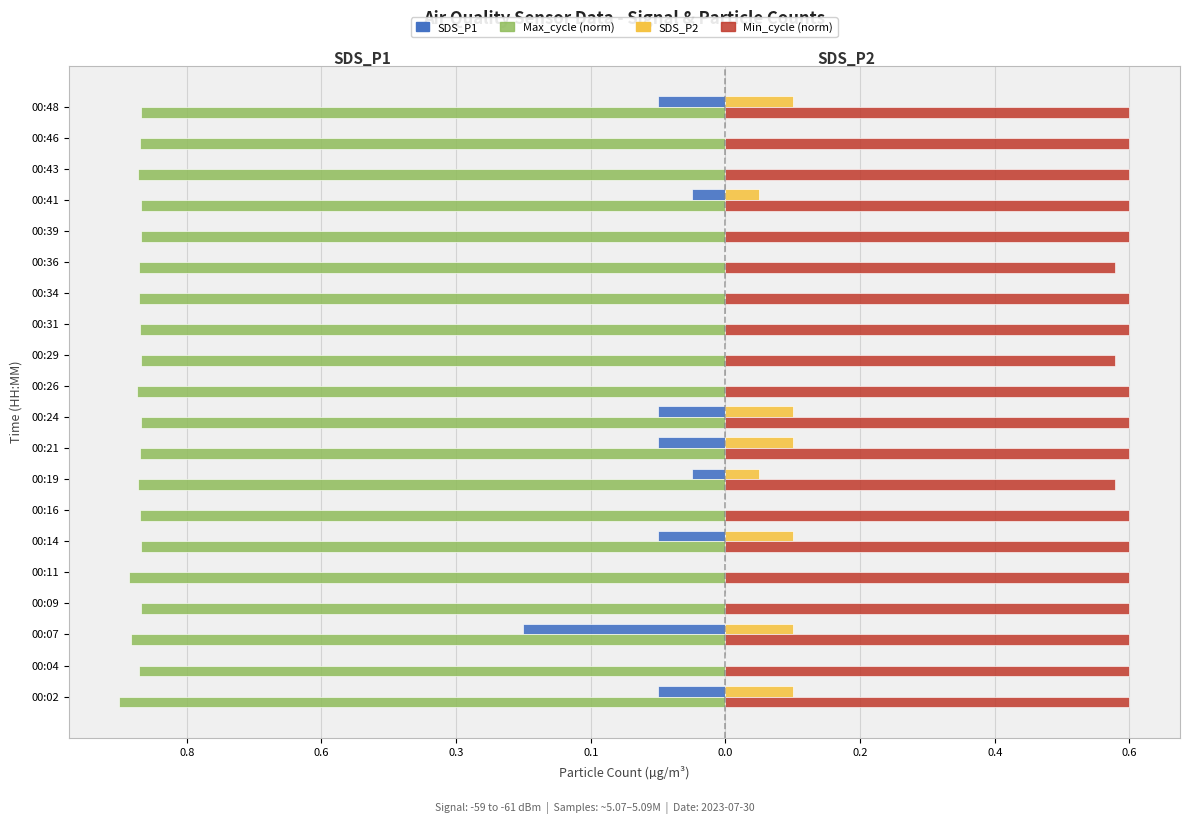

What are all the series names shown in the legend?

SDS_P1, Max_cycle (norm), SDS_P2, Min_cycle (norm)